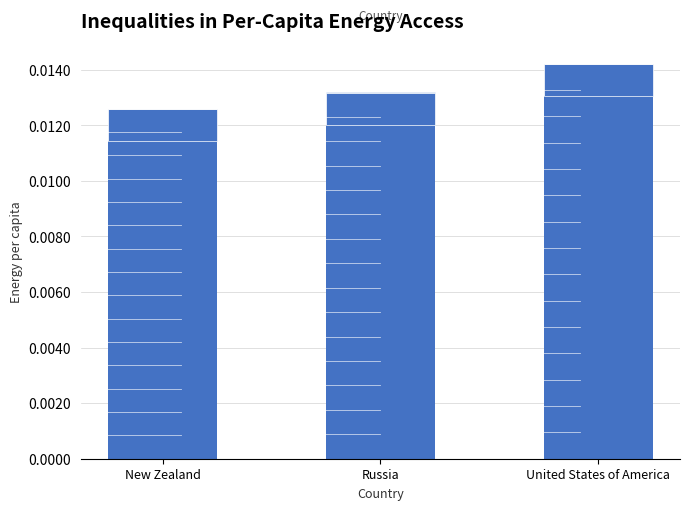

Which has a higher value, New Zealand or United States of America?

United States of America